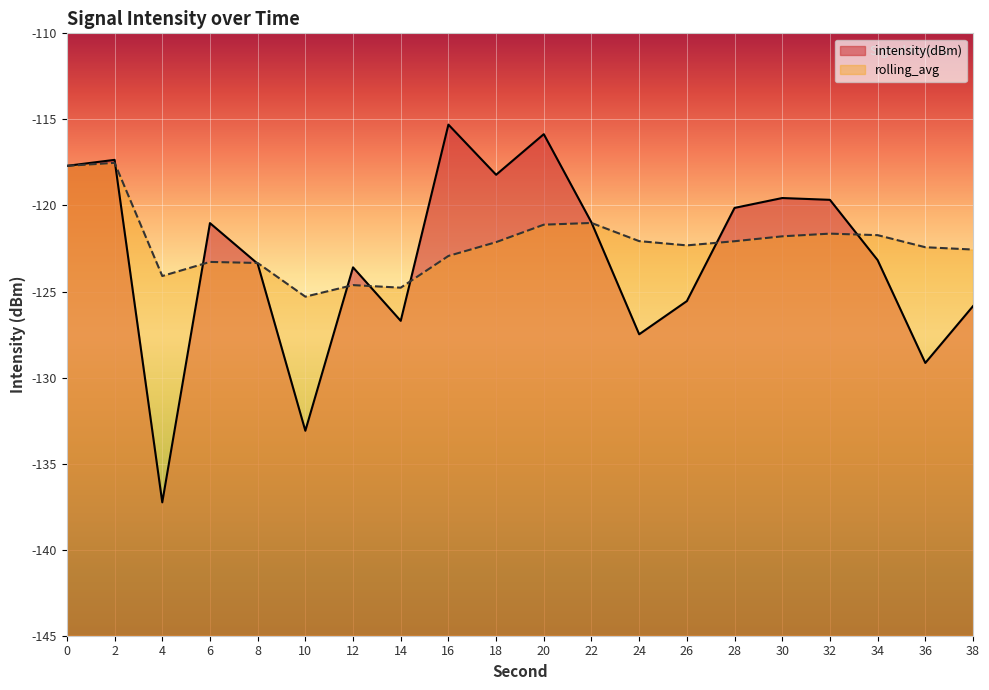

At which category is the sum across all series the highest?

2